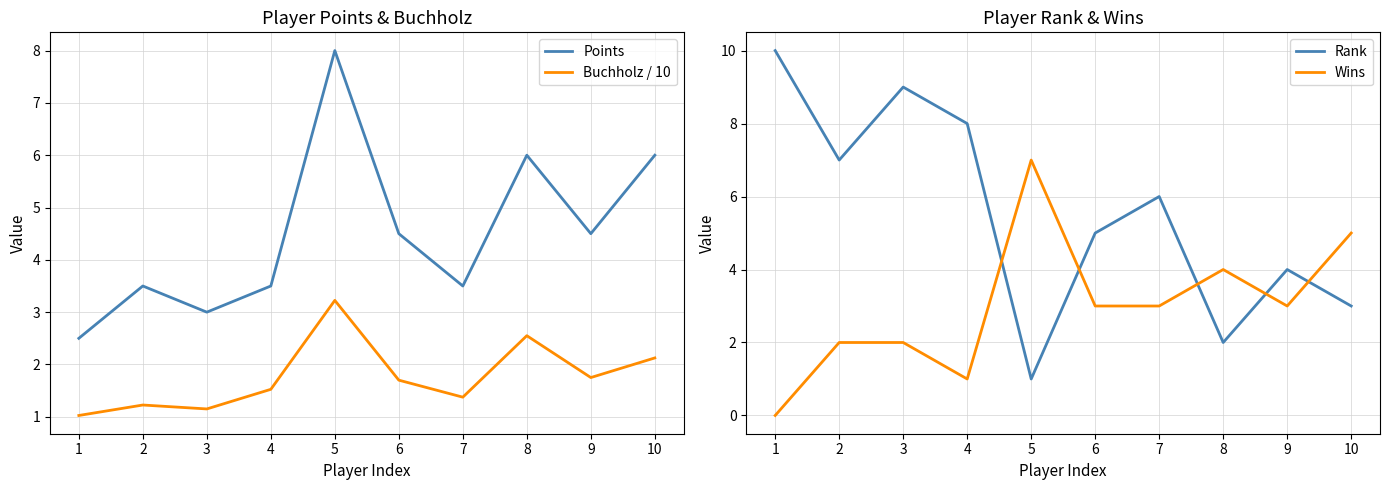

Where do Rank and Wins first cross each other?

4 and 5